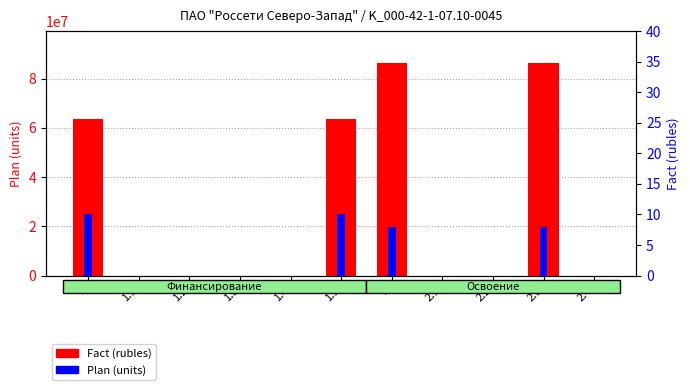

How many series are shown in this chart?

2